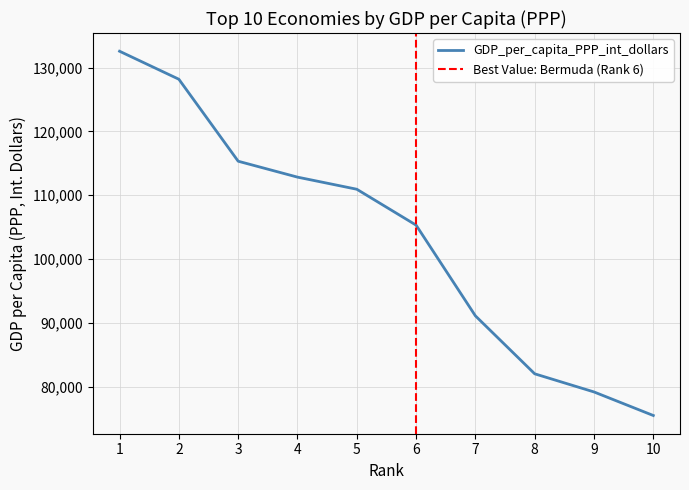

Which label corresponds to the smallest value in the chart?

10